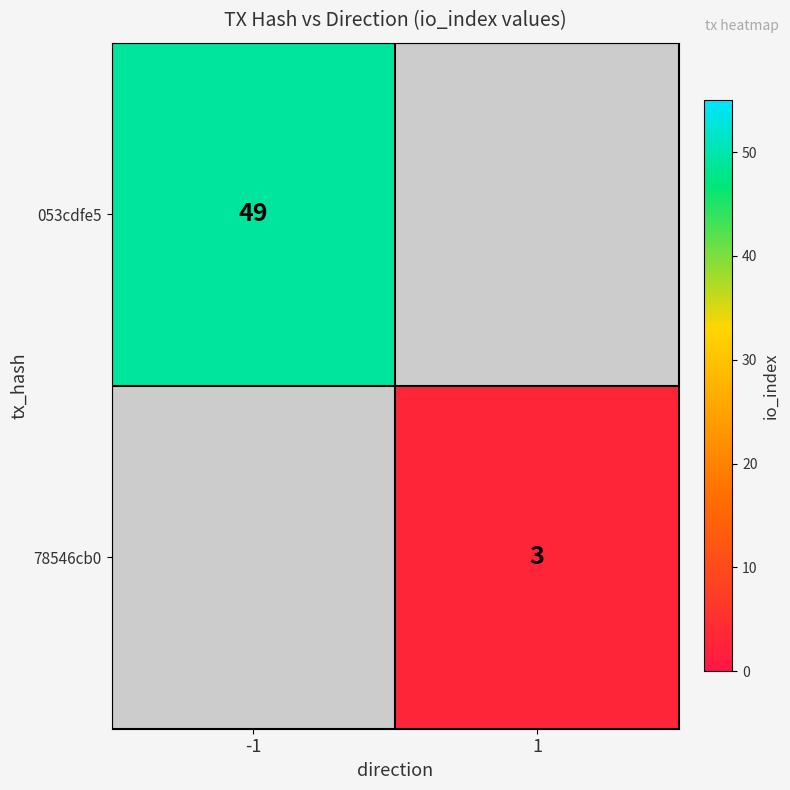

Which has a higher value, 1 or -1?

-1